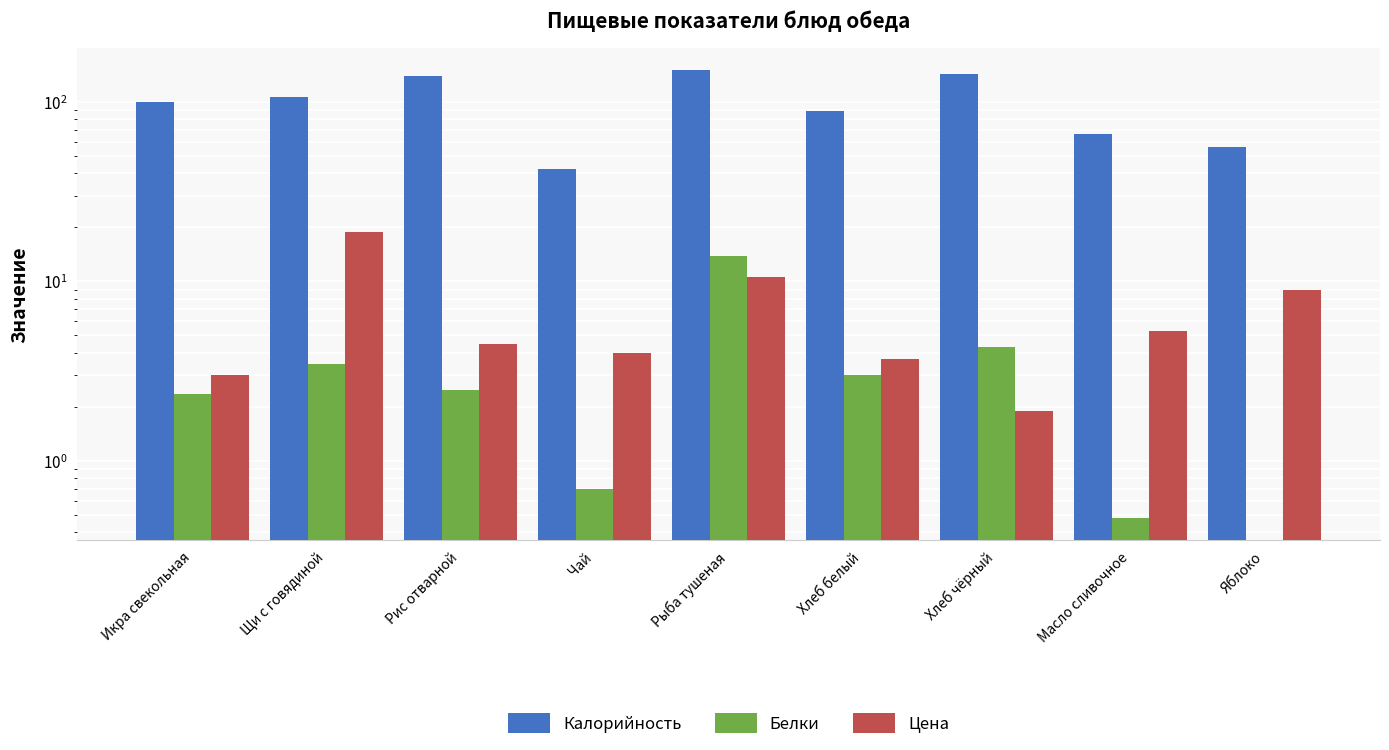

Is the value of Цена at Рыба тушеная greater than the value of Калорийность at Рыба тушеная?

No